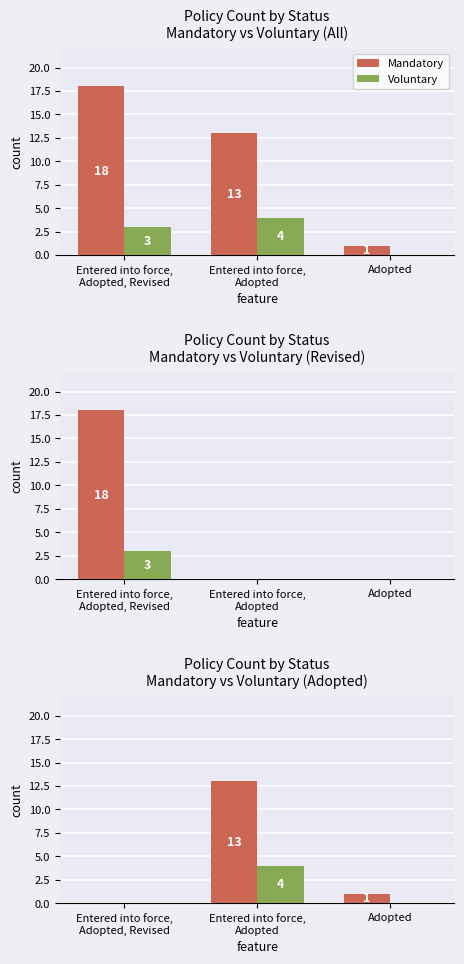

What is the difference between the maximum and minimum values in the Voluntary series?

4